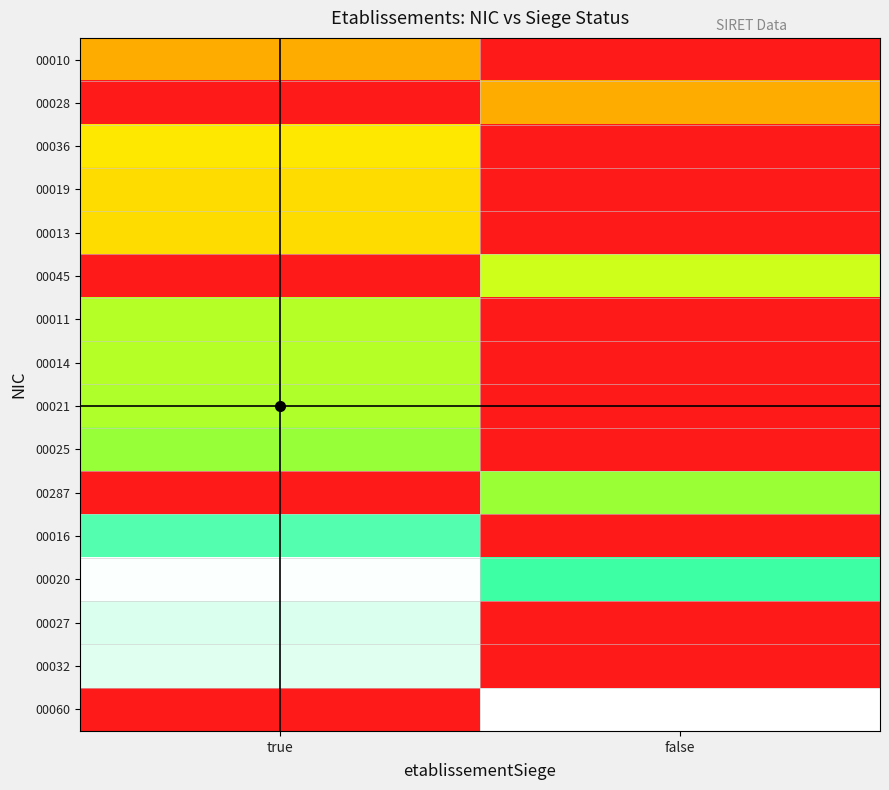

Reading left to right, extract all data points from this chart.

00010: true=0.4	false=0.0
00028: true=0.0	false=0.4
00036: true=0.5	false=0.0
00019: true=0.5	false=0.0
00013: true=0.5	false=0.0
00045: true=0.0	false=0.6
00011: true=0.6	false=0.0
00014: true=0.6	false=0.0
00021: true=0.6	false=0.0
00025: true=0.6	false=0.0
00287: true=0.0	false=0.6
00016: true=0.8	false=0.0
00020: true=1.0	false=0.8
00027: true=1.0	false=0.0
00032: true=1.0	false=0.0
00060: true=0.0	false=1.0